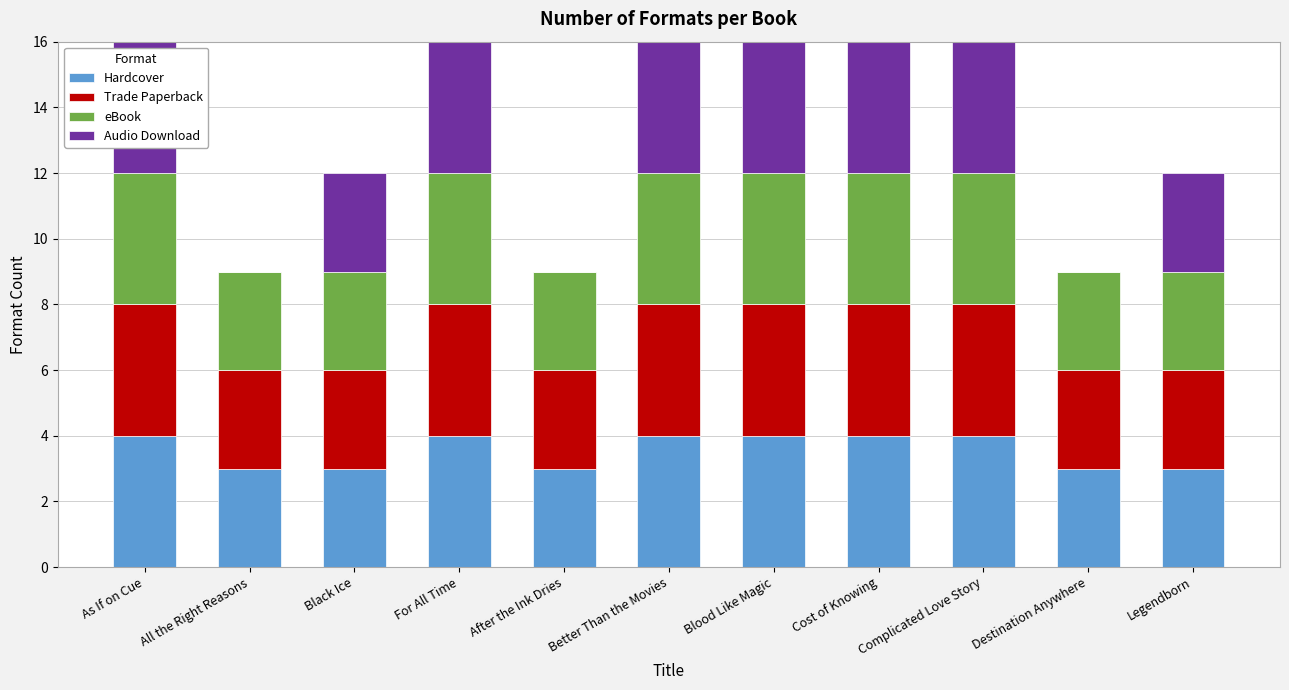

What is the maximum value for Hardcover?

4